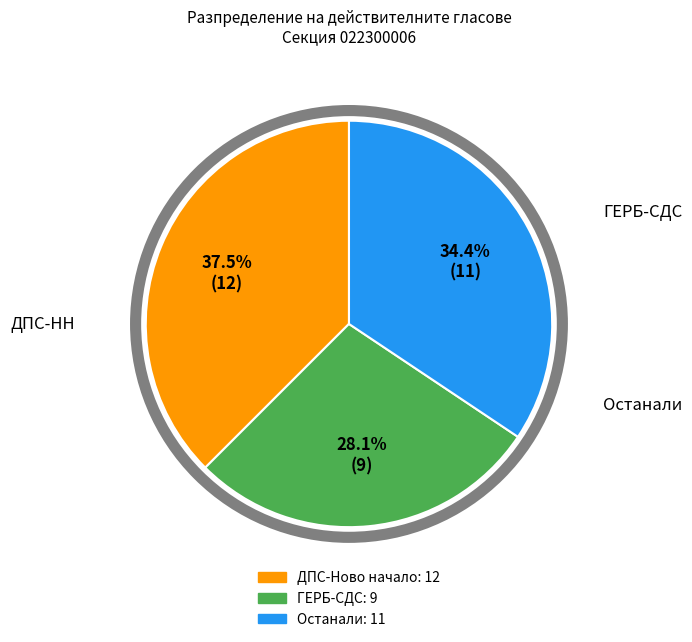

Does any single category account for the majority?

No